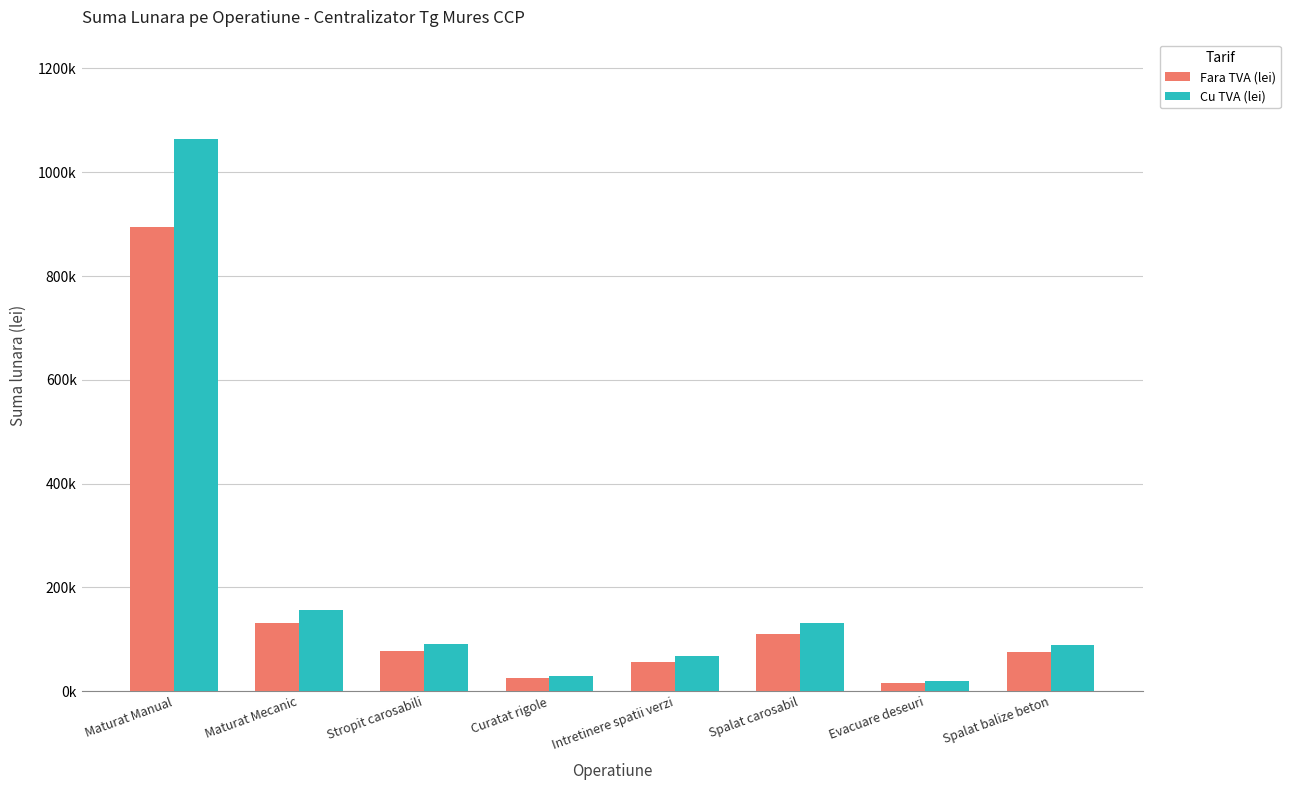

The value of Fara TVA (lei) at Evacuare deseuri is 7783.4. True or false?

False